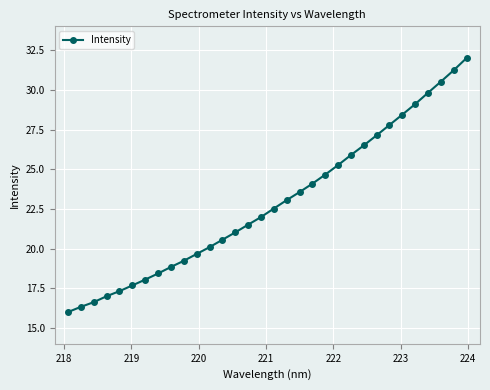

What is the value of the 17th point from the left?

22.5